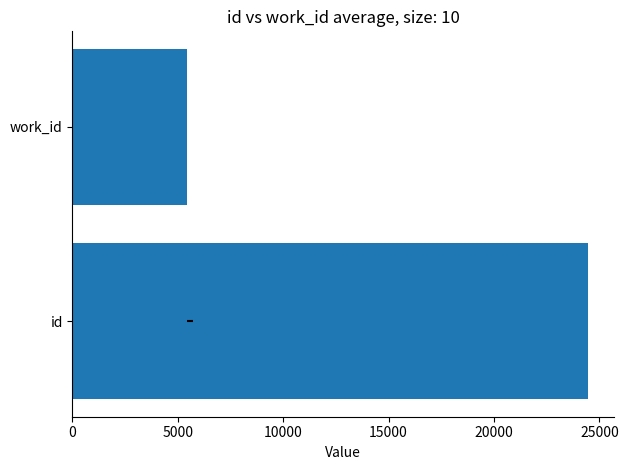

What is the greatest value displayed?

24478.7